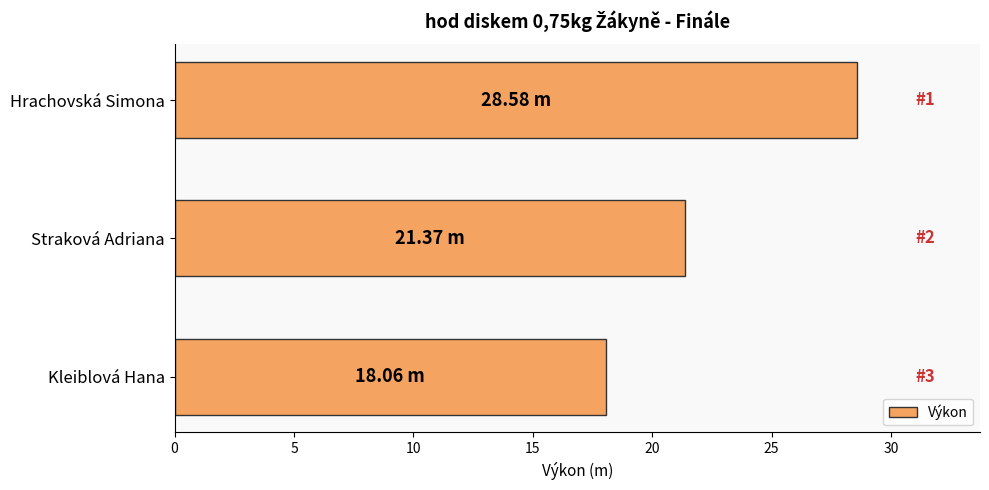

List the labels in order of value, smallest first.

Kleiblová Hana, Straková Adriana, Hrachovská Simona